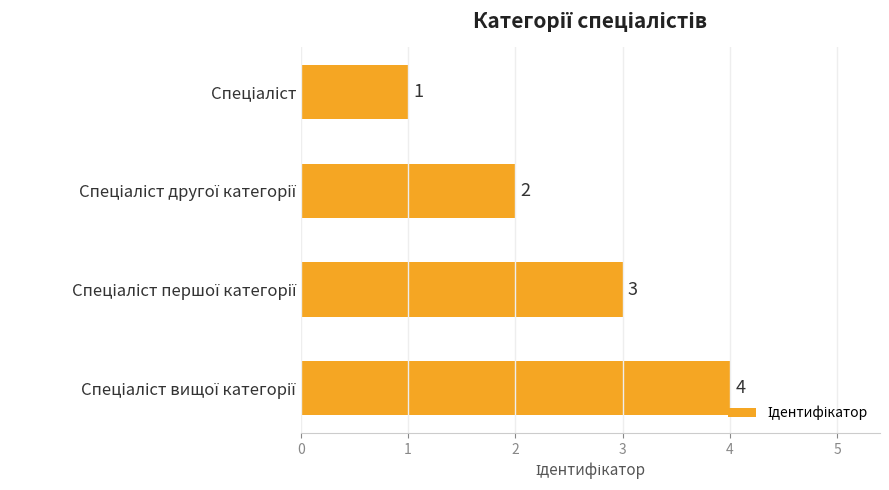

What is the value of the 4th bar from the top?

4